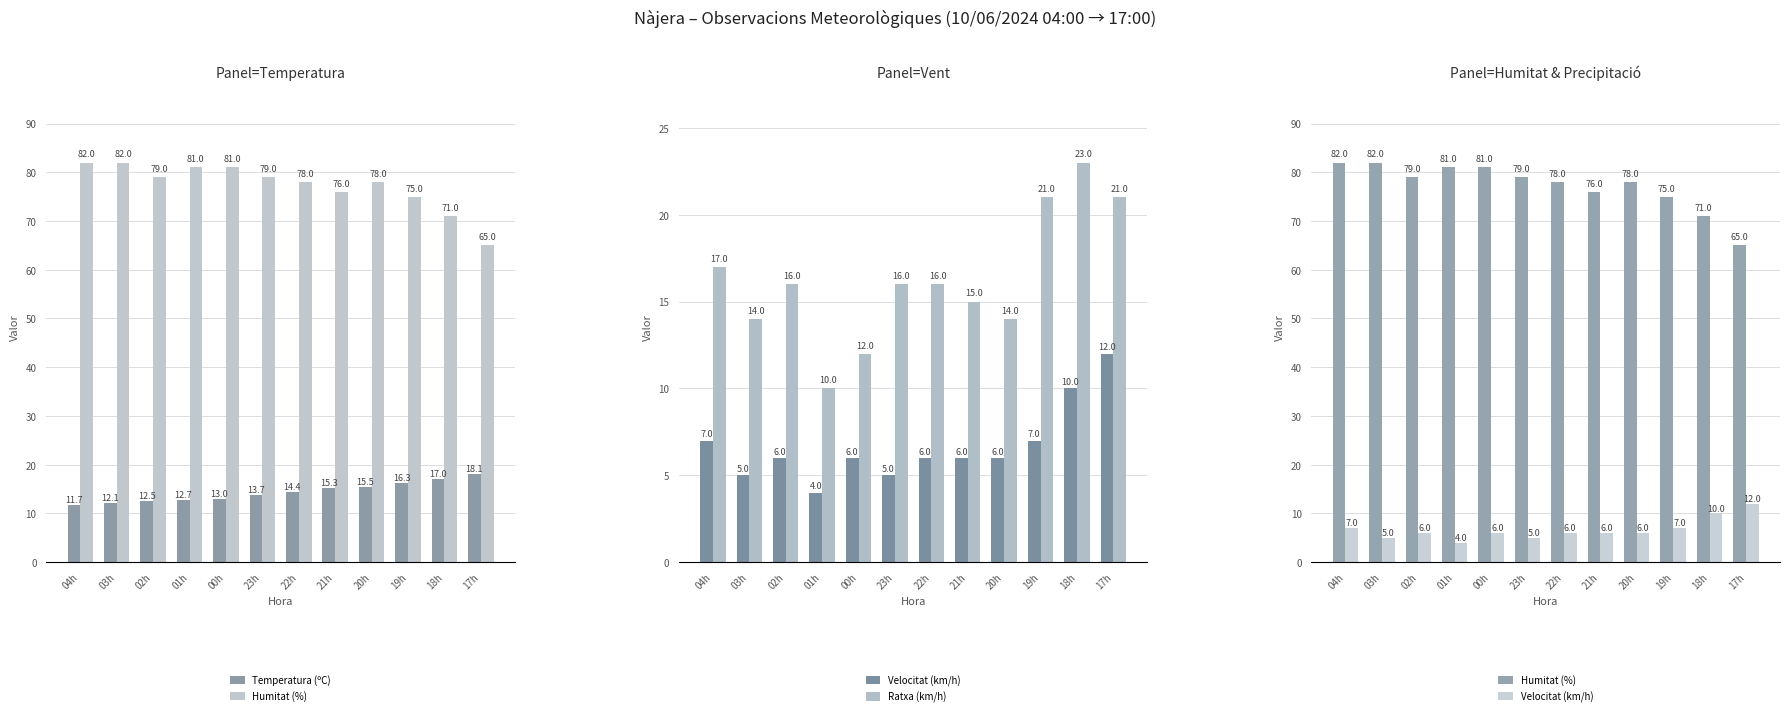

The value of Temperatura (ºC) at 22h is 25.5. True or false?

False